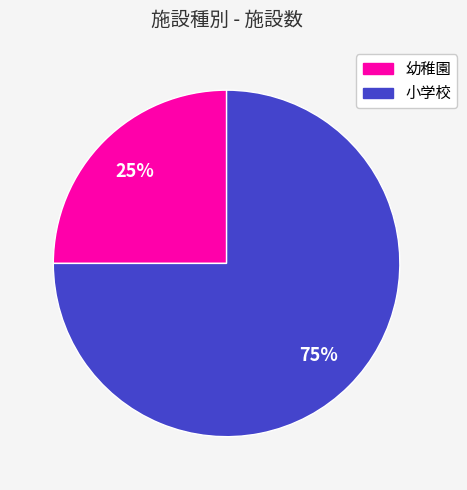

How many segments does this pie chart have?

2